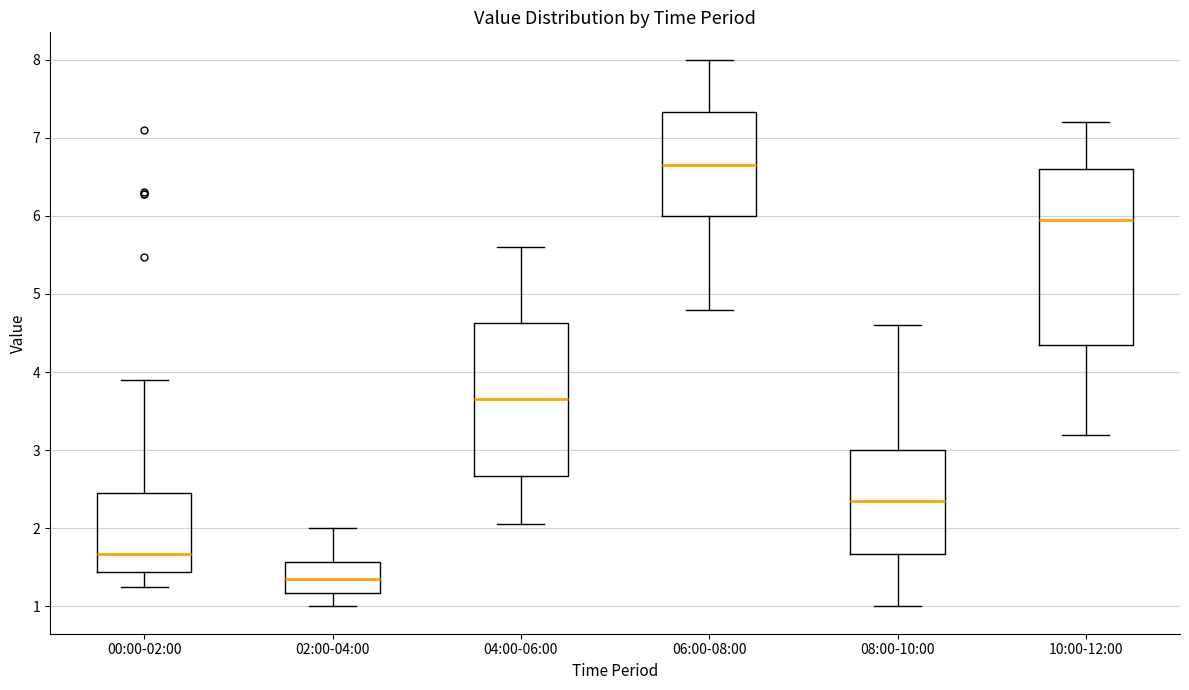

Which box's median line is the highest?

06:00-08:00